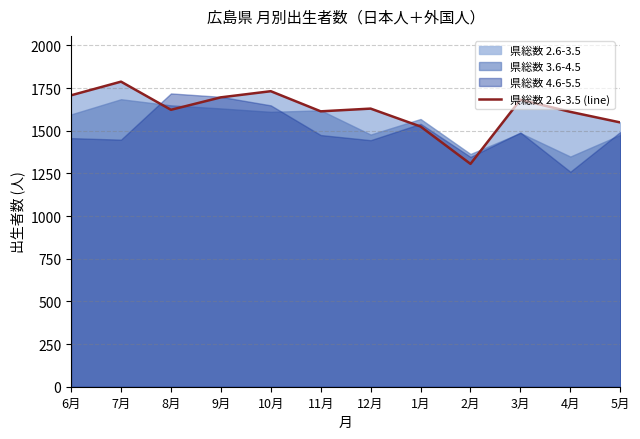

Read the value at 12月.

1630